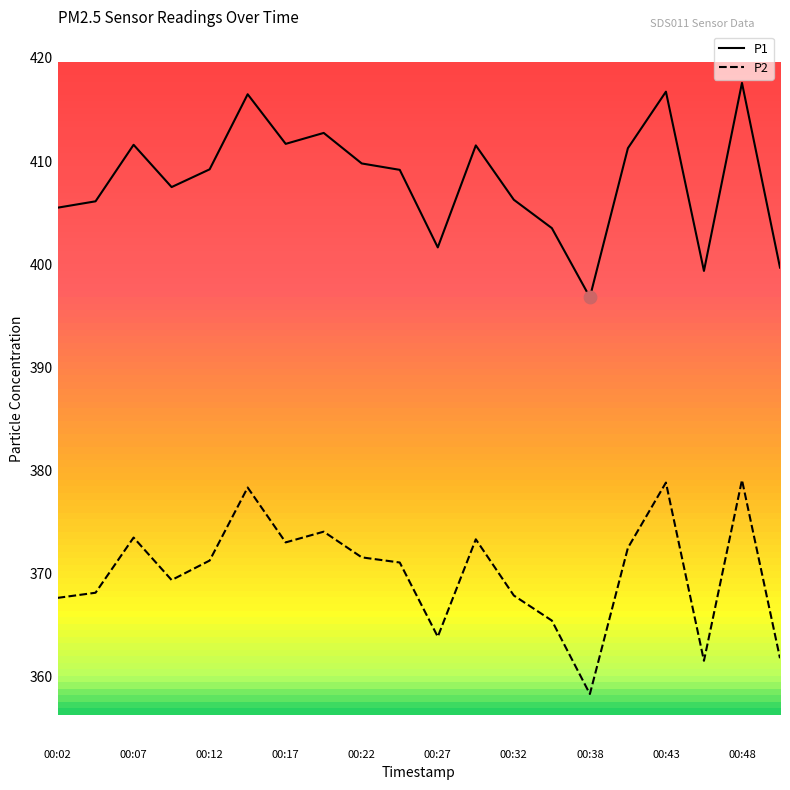

What is the difference between the maximum and minimum values in the P1 series?

20.8